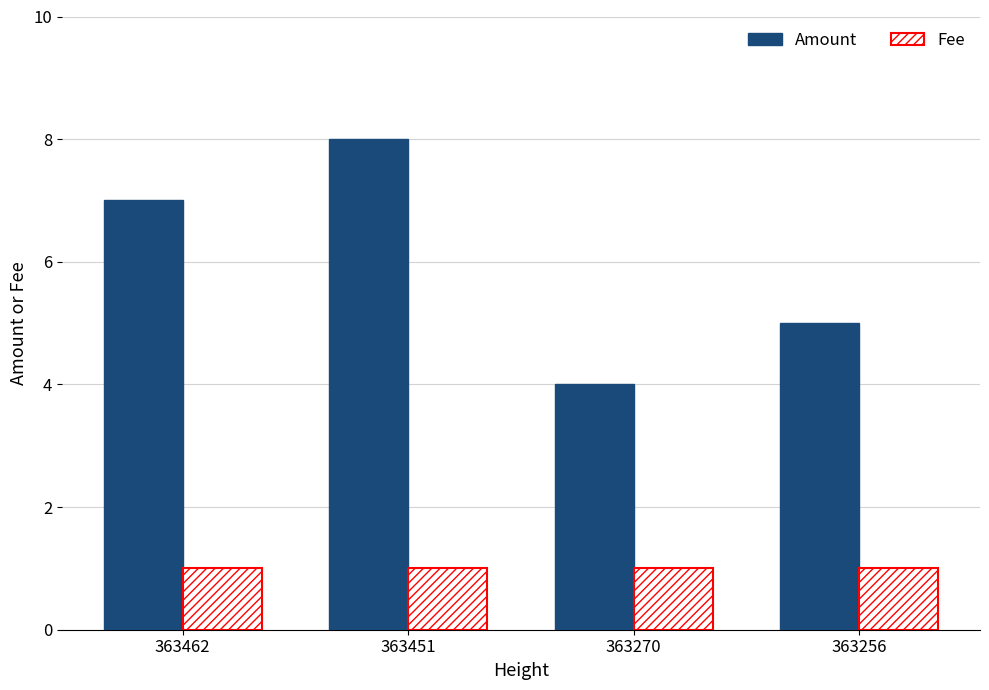

How many bars are there in each group?

2